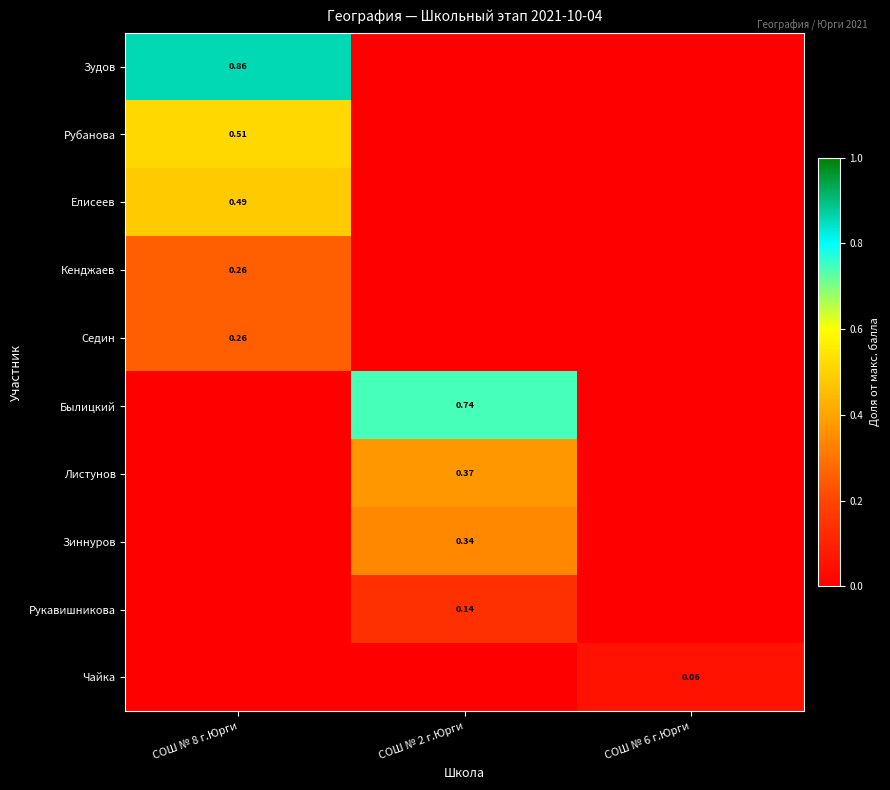

At how many categories does at least one series exceed 0?

3